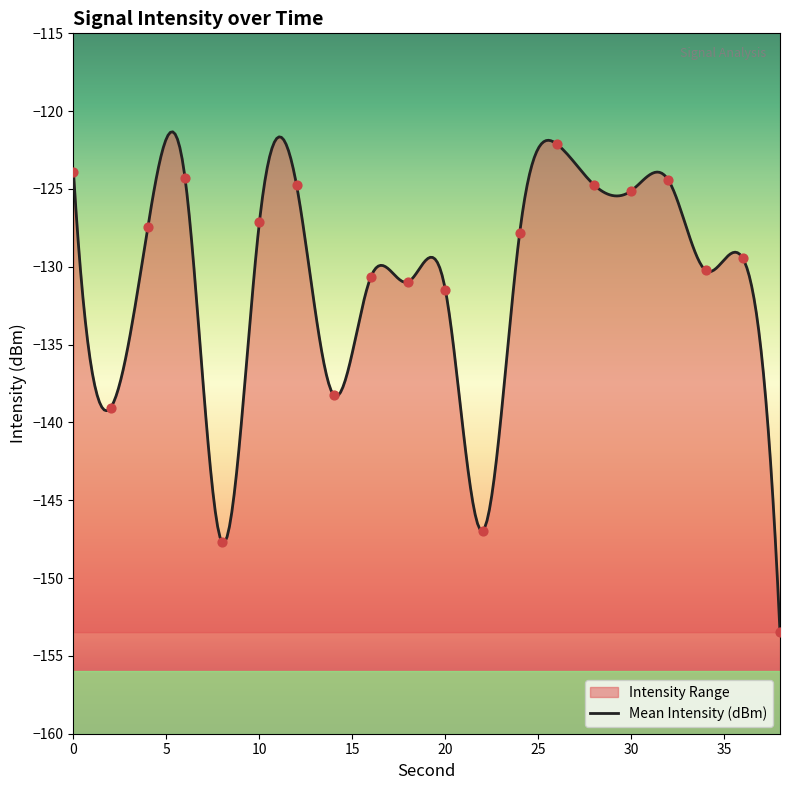

Which has a higher value, 30 or 18?

30